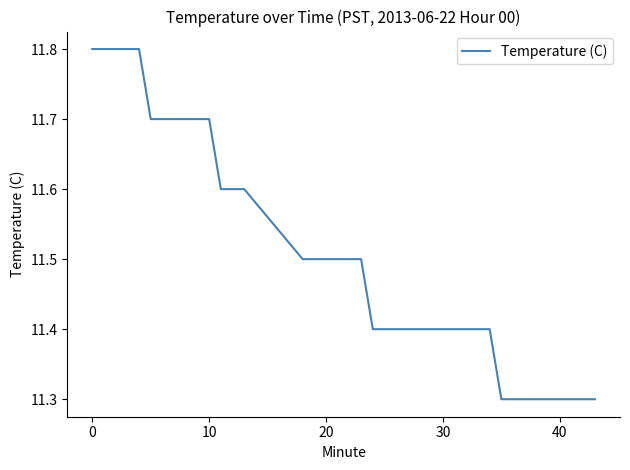

What is the maximum value shown in the chart?

11.8